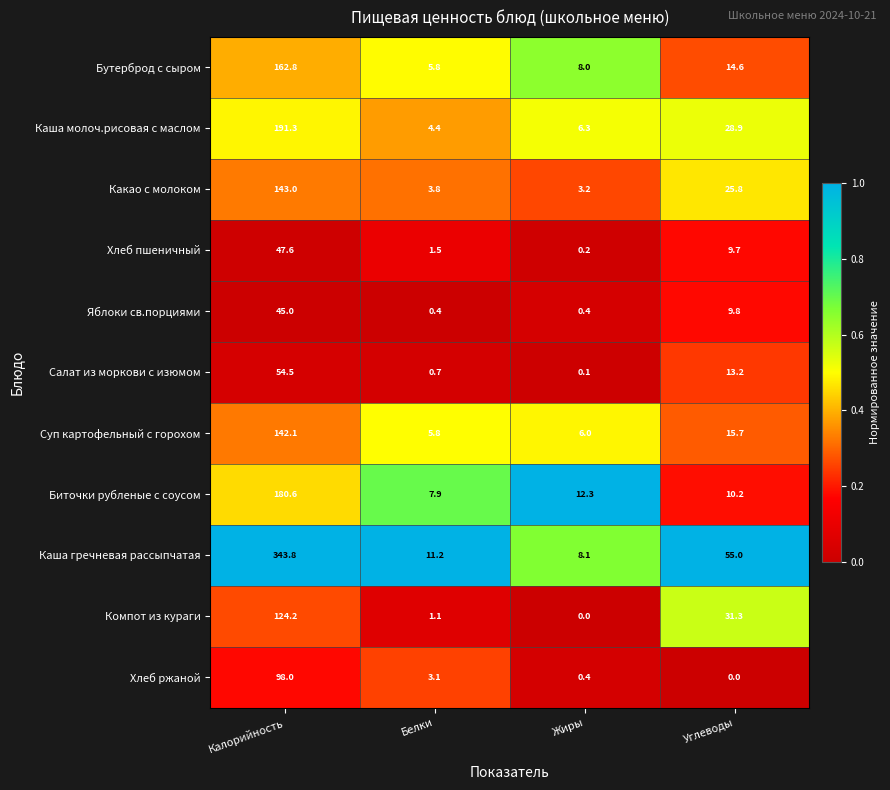

The Компот из кураги series shows 65.0 at Жиры. True or false?

False